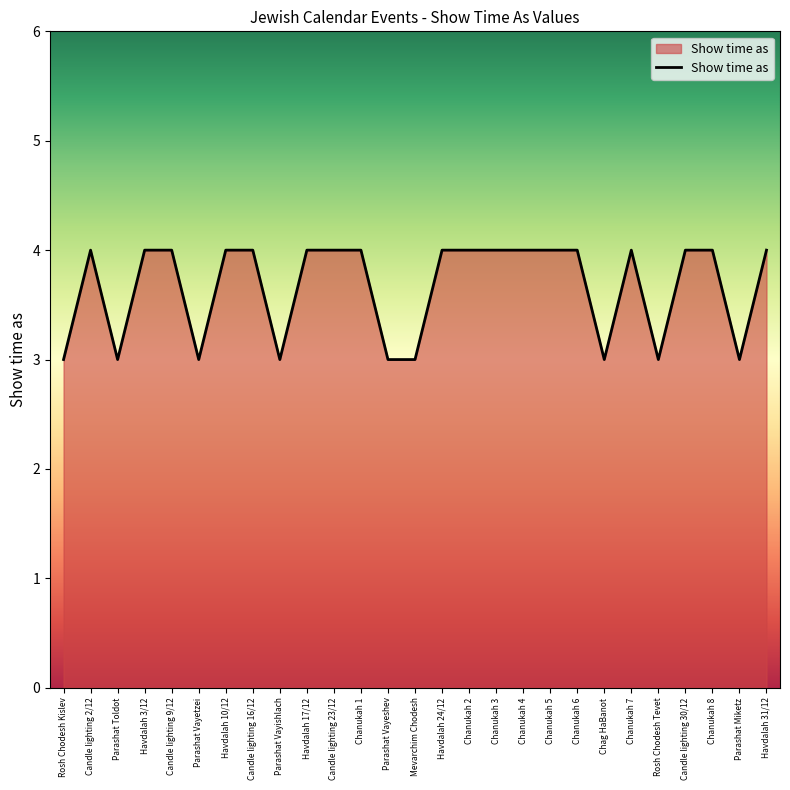

What is the average value?

4